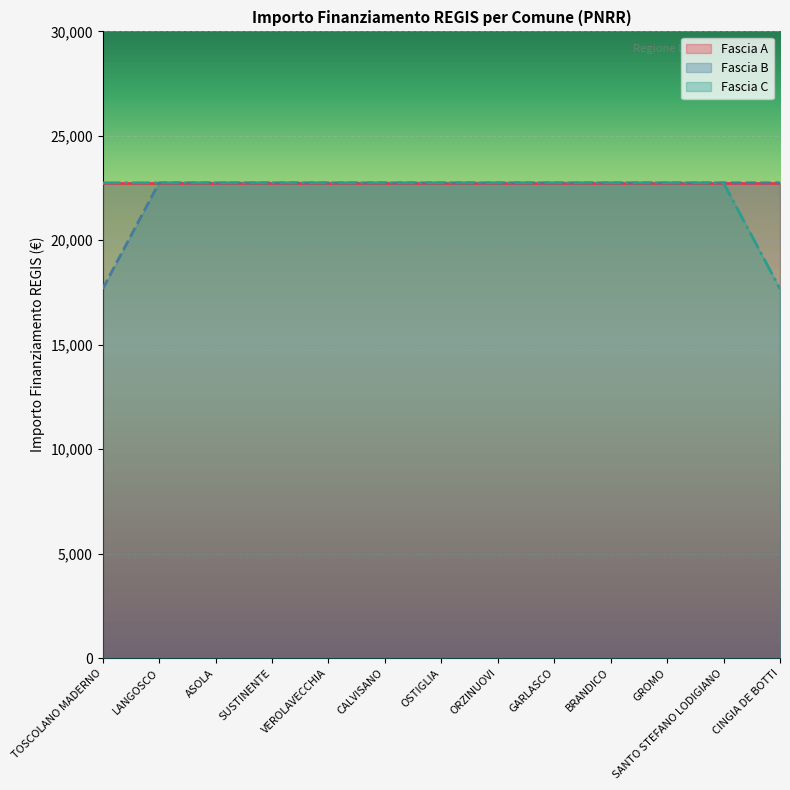

True or false: Fascia C and Fascia B intersect in this chart.

False